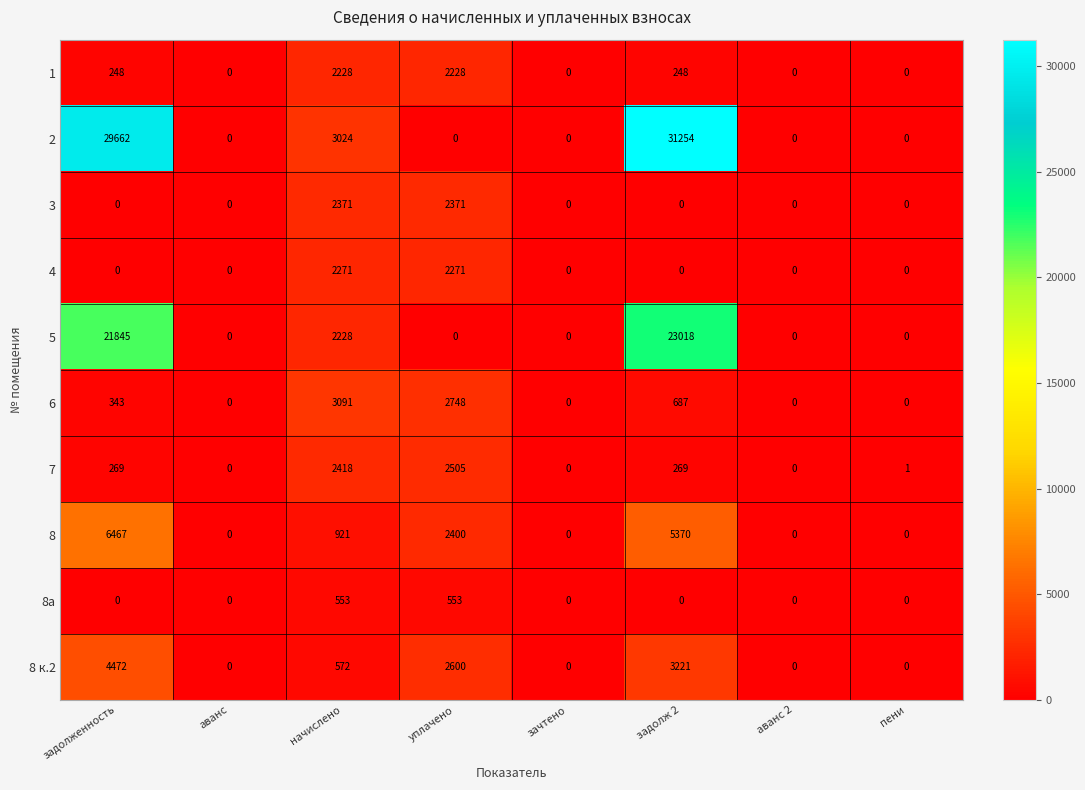

Rank the series by their maximum value, from lowest to highest.

8а, 1, 4, 3, 7, 6, 8 к.2, 8, 5, 2